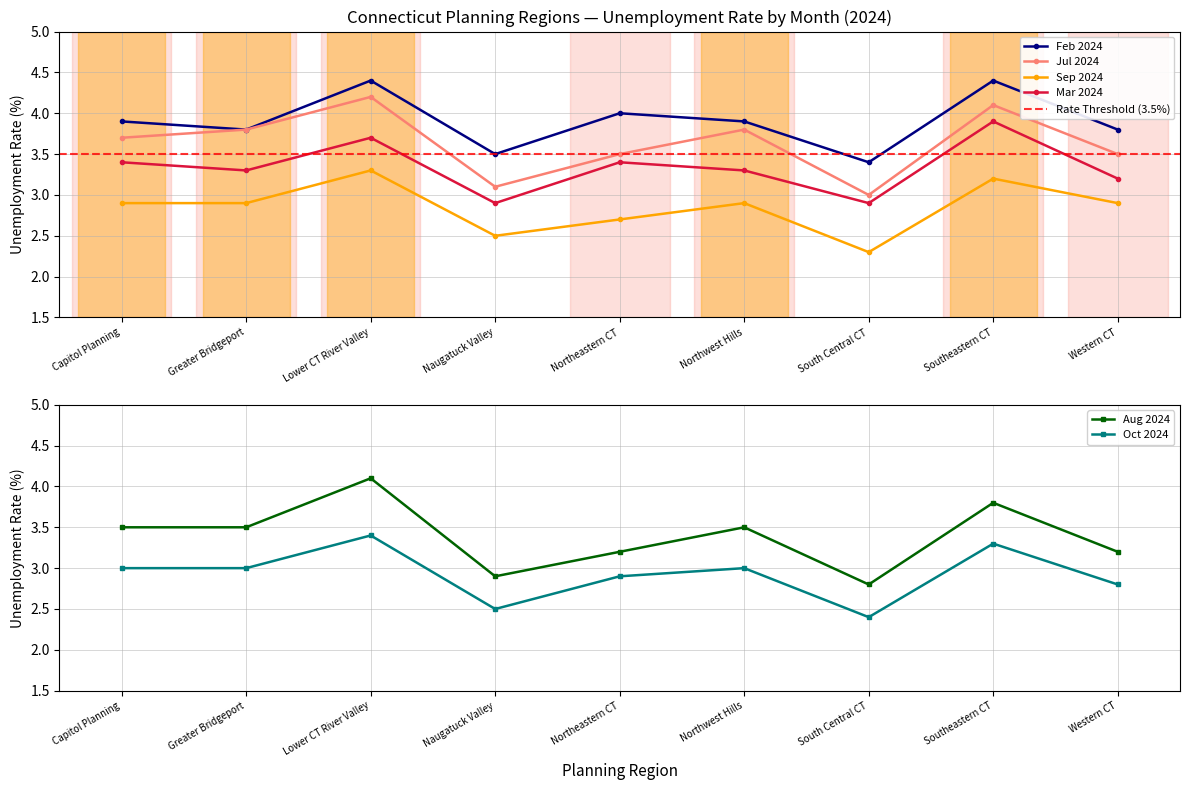

Between South Central CT and Capitol Planning, which is larger?

Capitol Planning